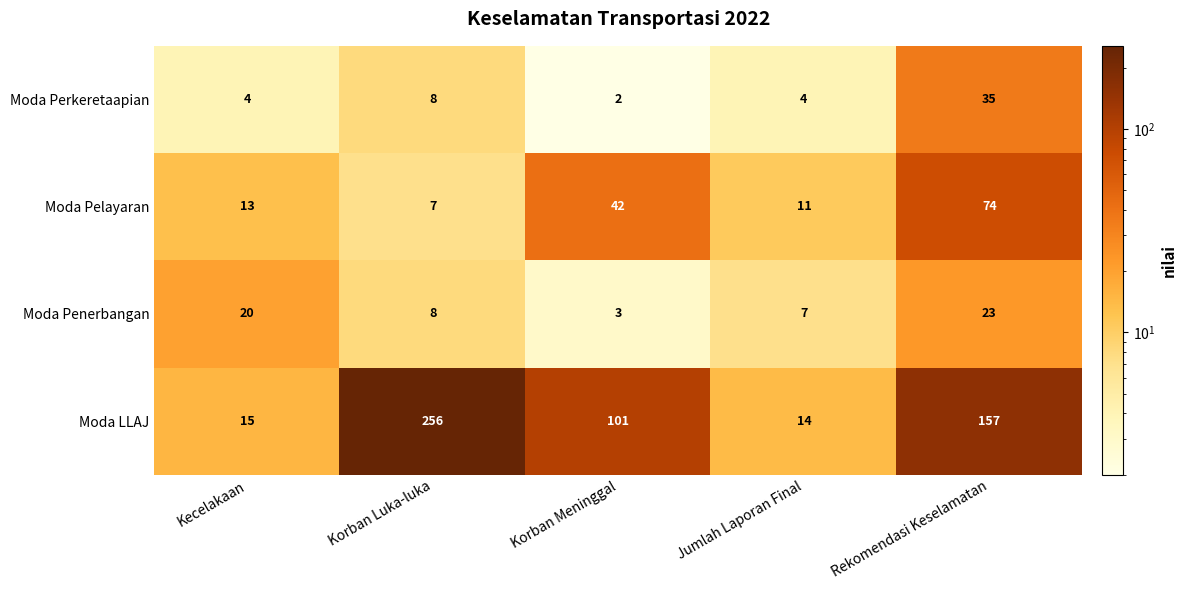

What is the total value across all series at Kecelakaan?

52